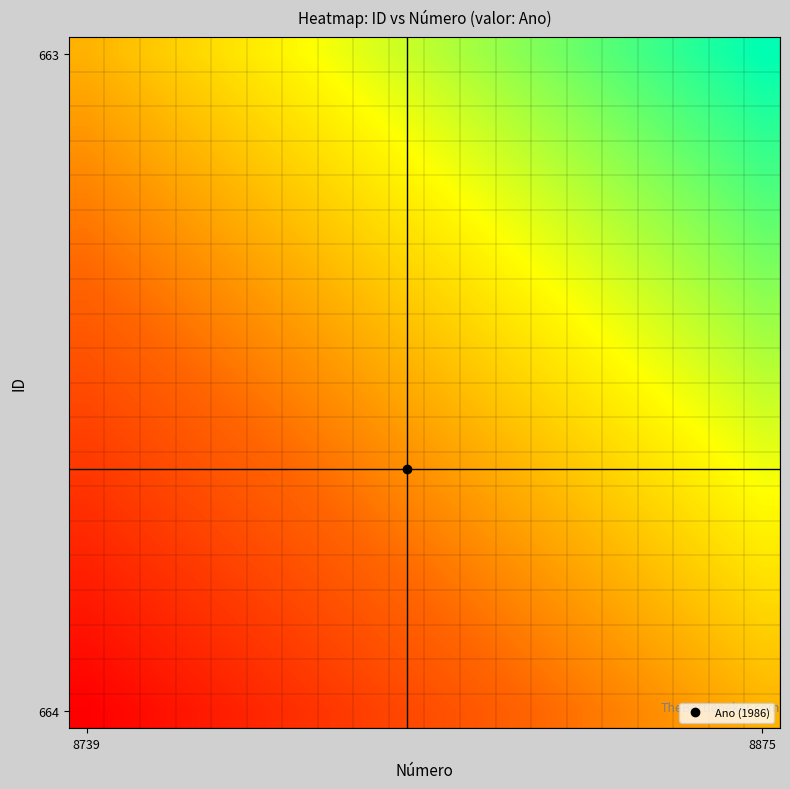

What is the greatest value displayed?

1.0